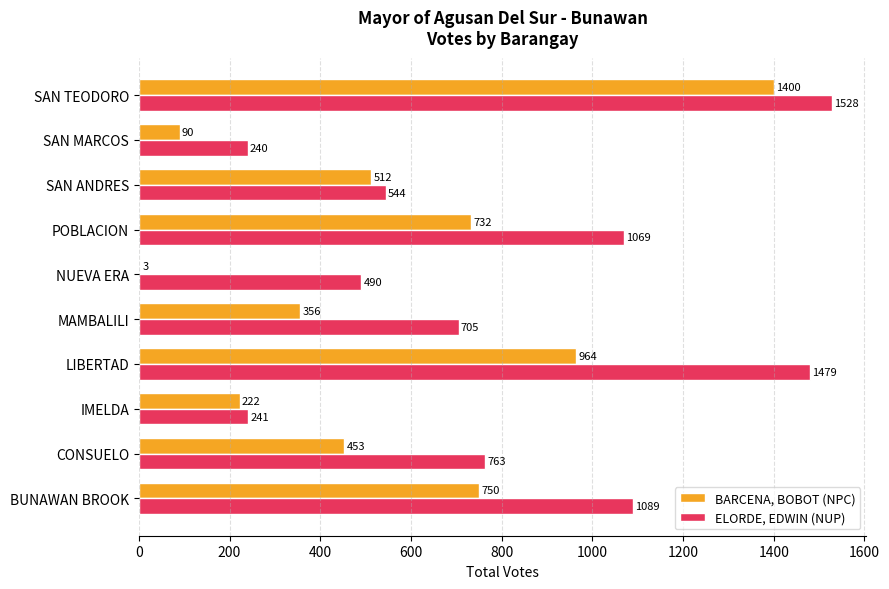

Count the number of data series in this chart.

2